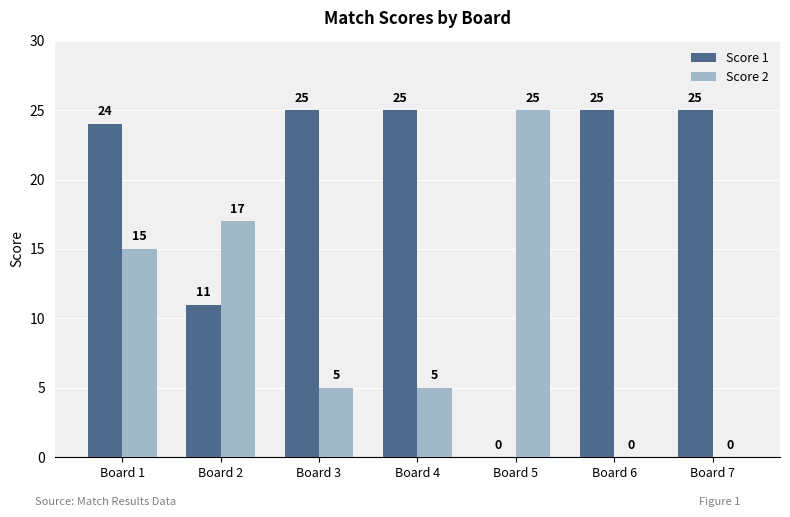

The value of Score 2 at Board 7 is 0. True or false?

True